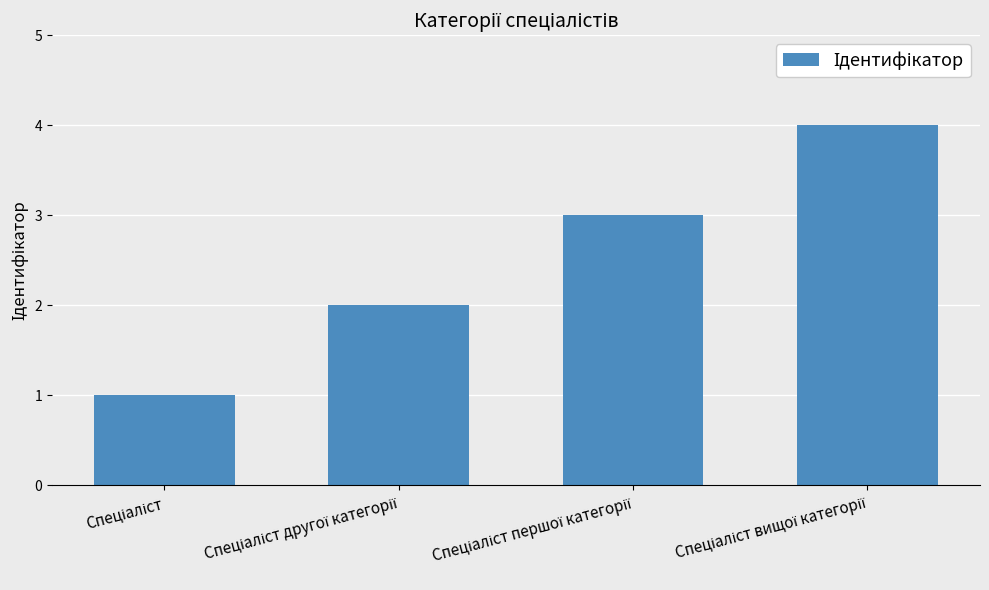

What is the sum of all values?

10